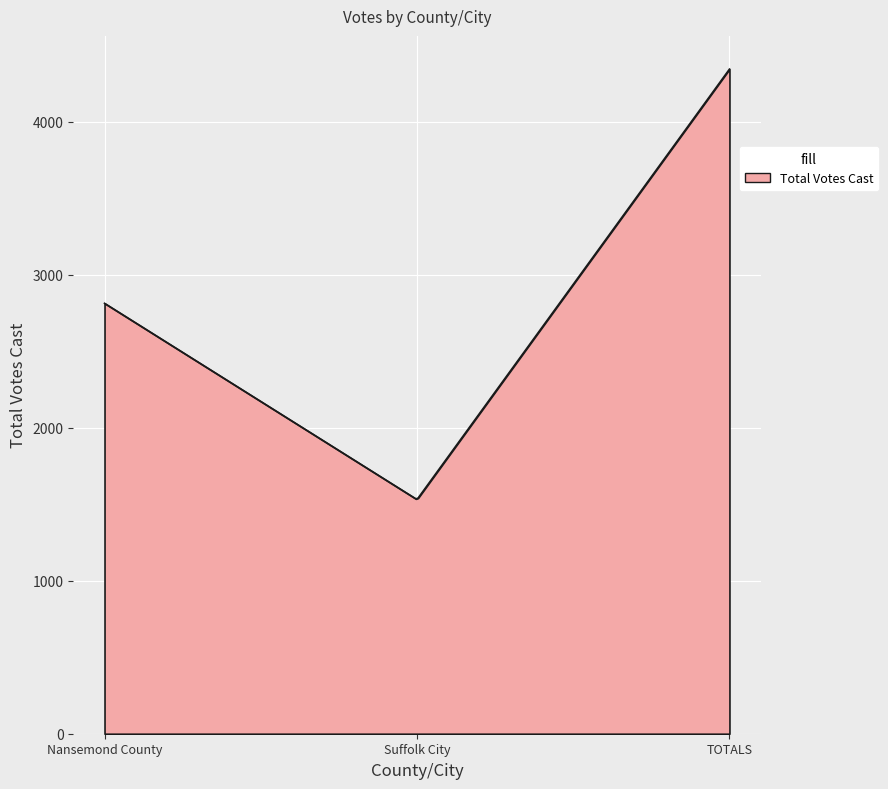

What is the difference between the maximum and minimum values?

2809.7